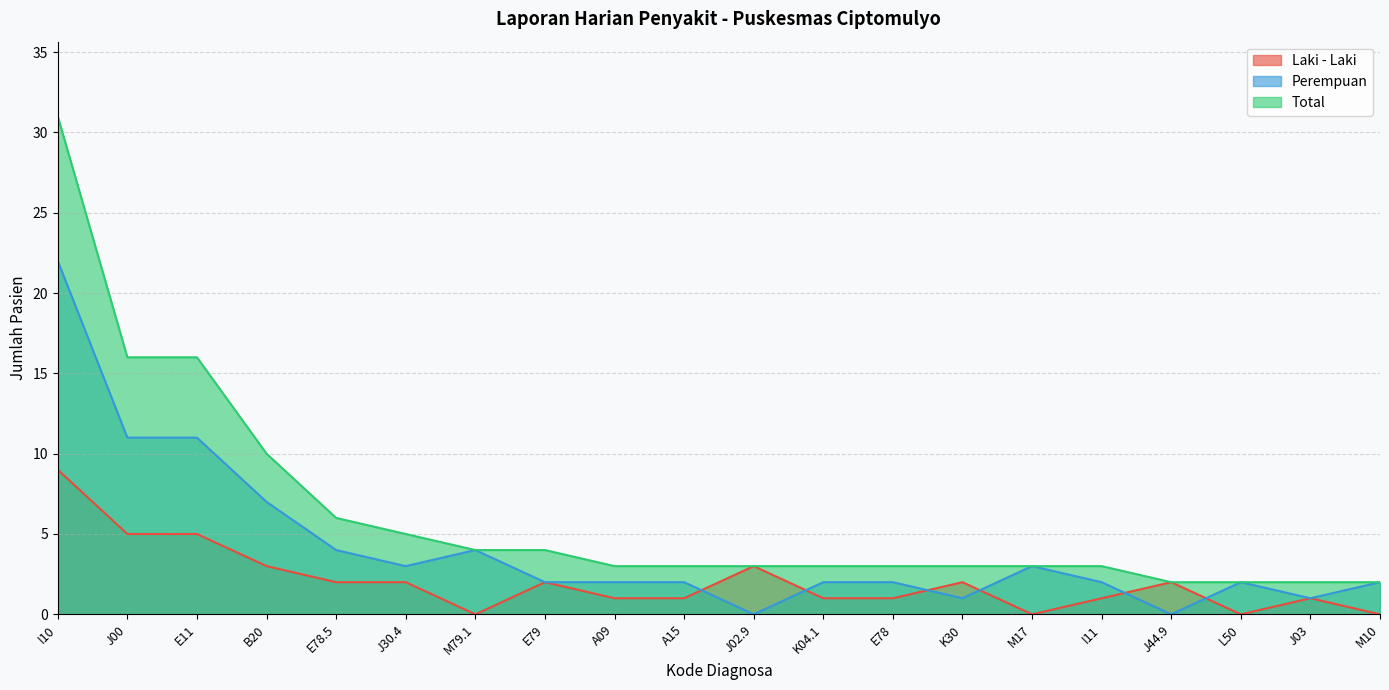

Which label corresponds to the largest value in the chart?

I10